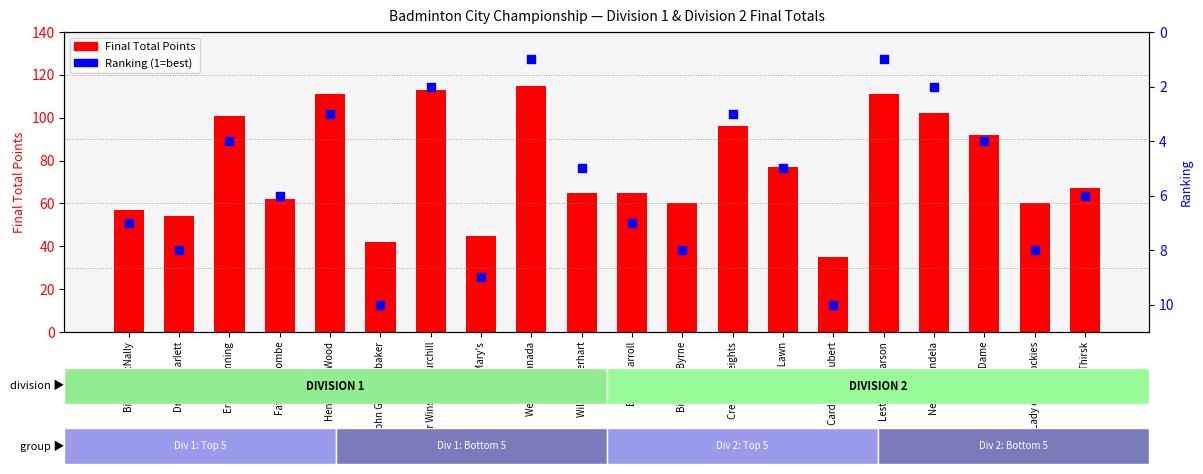

Which series reaches the minimum Y coordinate?

Ranking